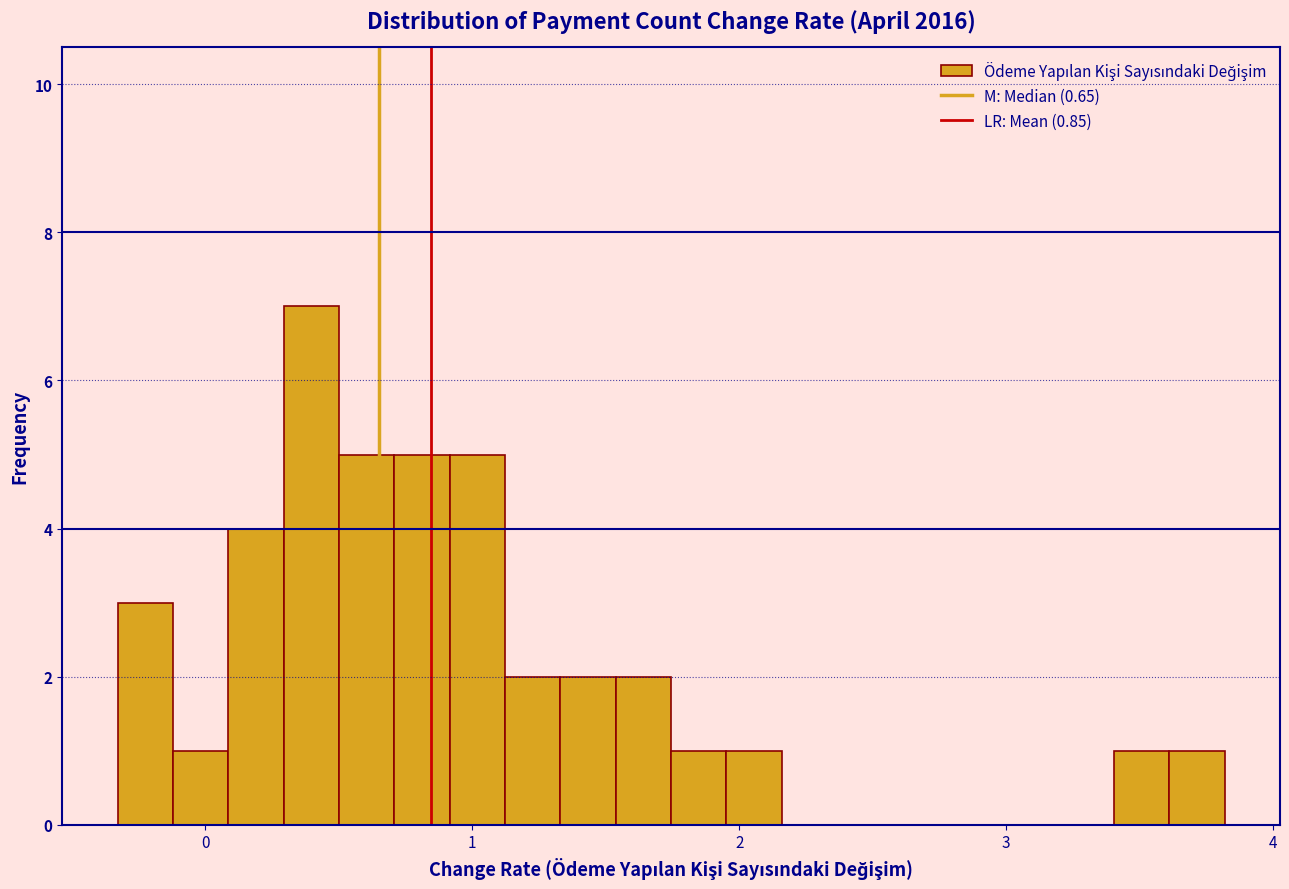

Around what value on the x-axis is the tallest bar? Give the approximate position of its centre, as read against the axis.

0.4